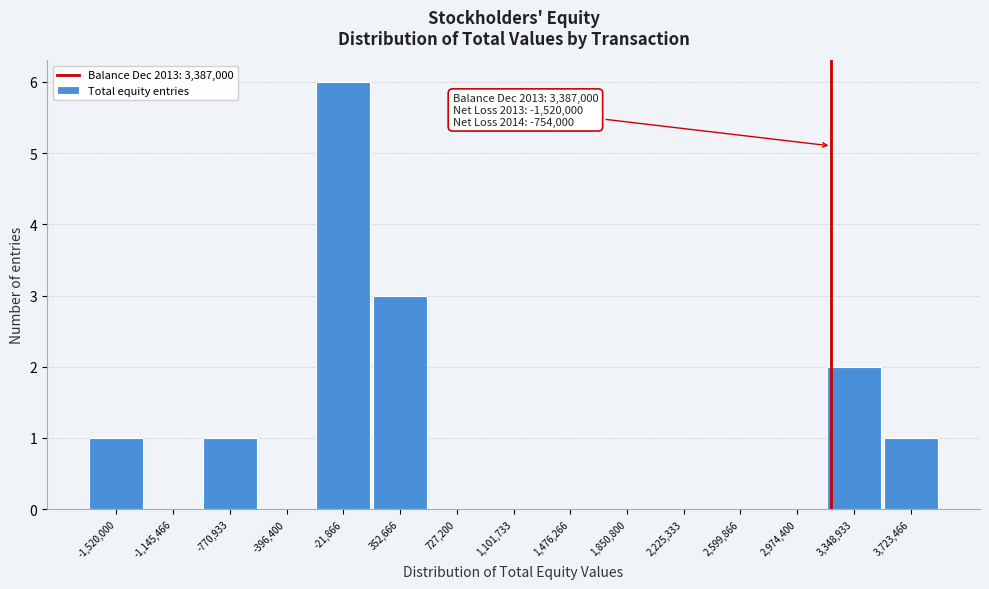

Reading left to right, list all the values displayed in this chart.

-1,520,000=1	-1,145,466=0	-770,933=1	-396,400=0	-21,866=6	352,666=3	727,200=0	1,101,733=0	1,476,266=0	1,850,800=0	2,225,333=0	2,599,866=0	2,974,400=0	3,348,933=2	3,723,466=1